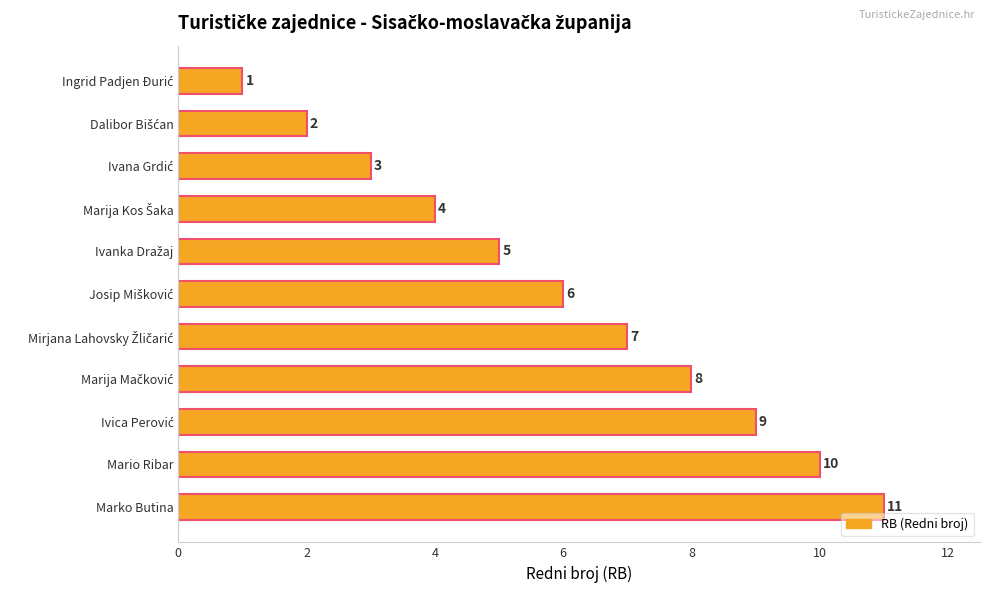

What is the minimum value shown in the chart?

1